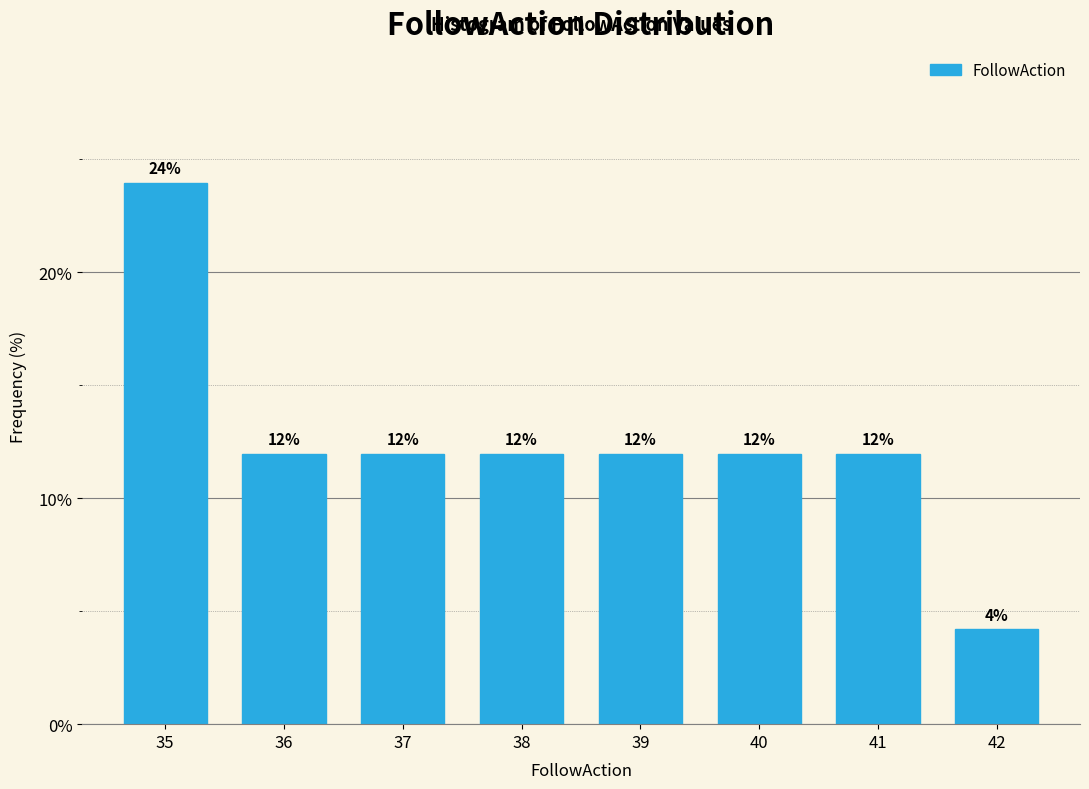

What is the ratio of the value at 41 to the value at 39?

1.0